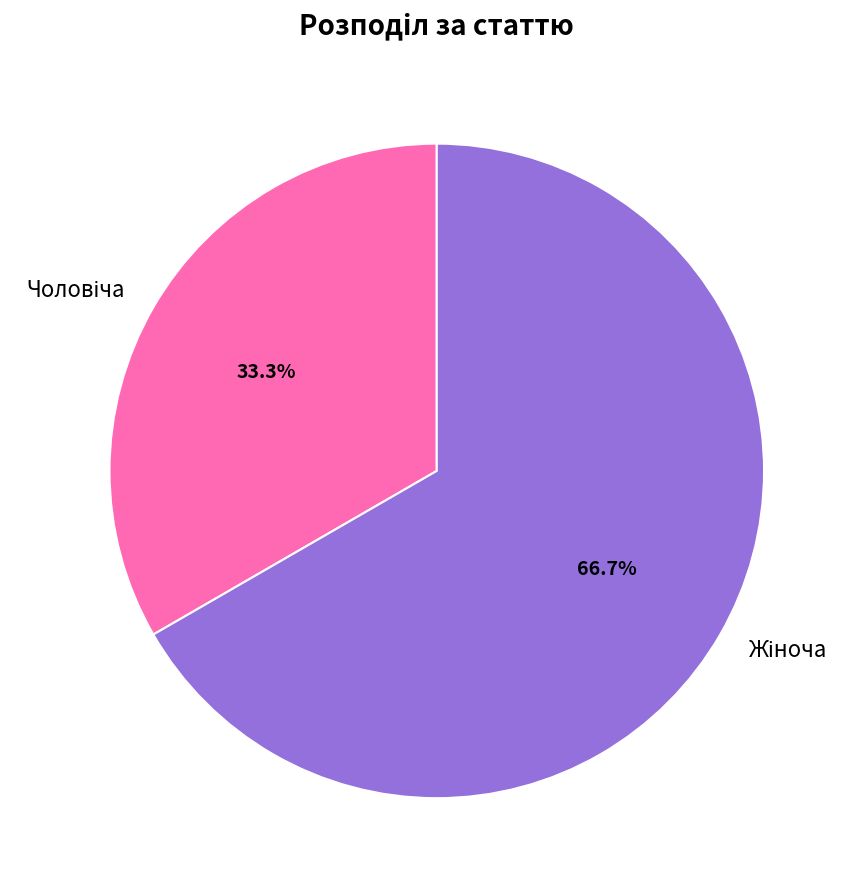

Count the number of slices in the pie.

2